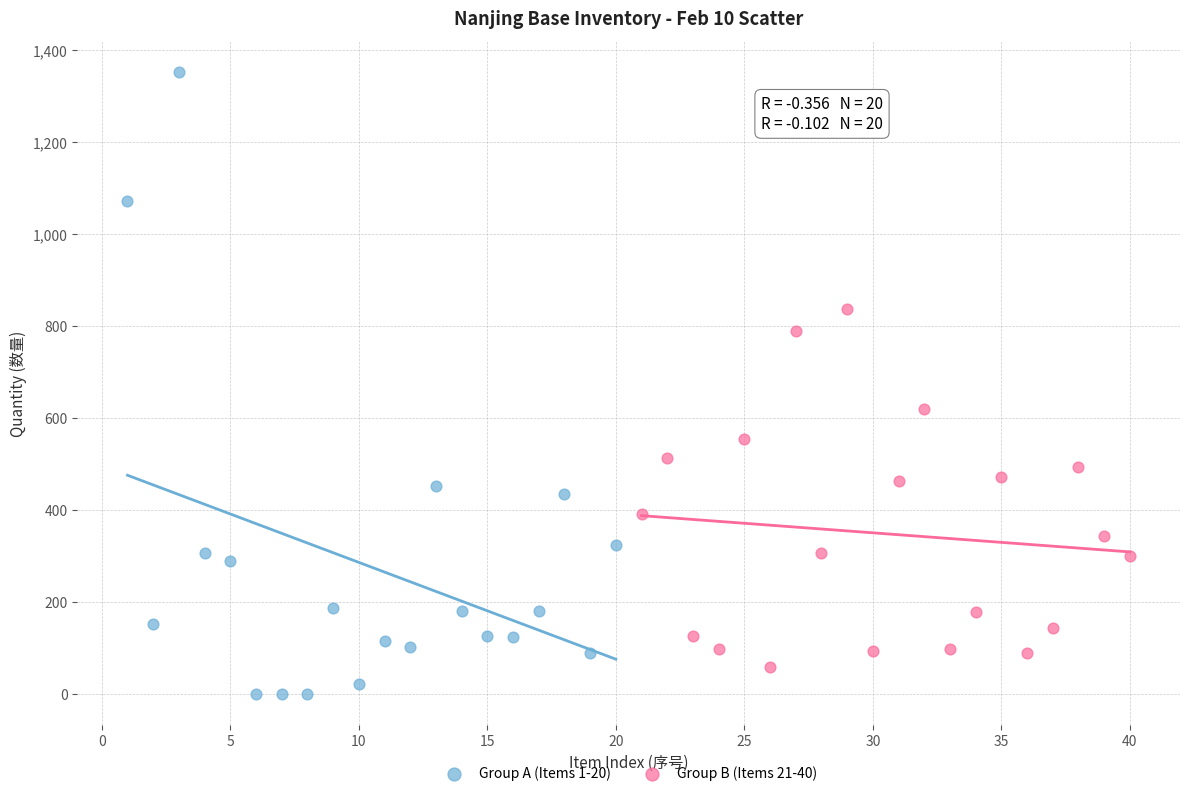

Which series contains the highest Y value?

Group A (Items 1-20)